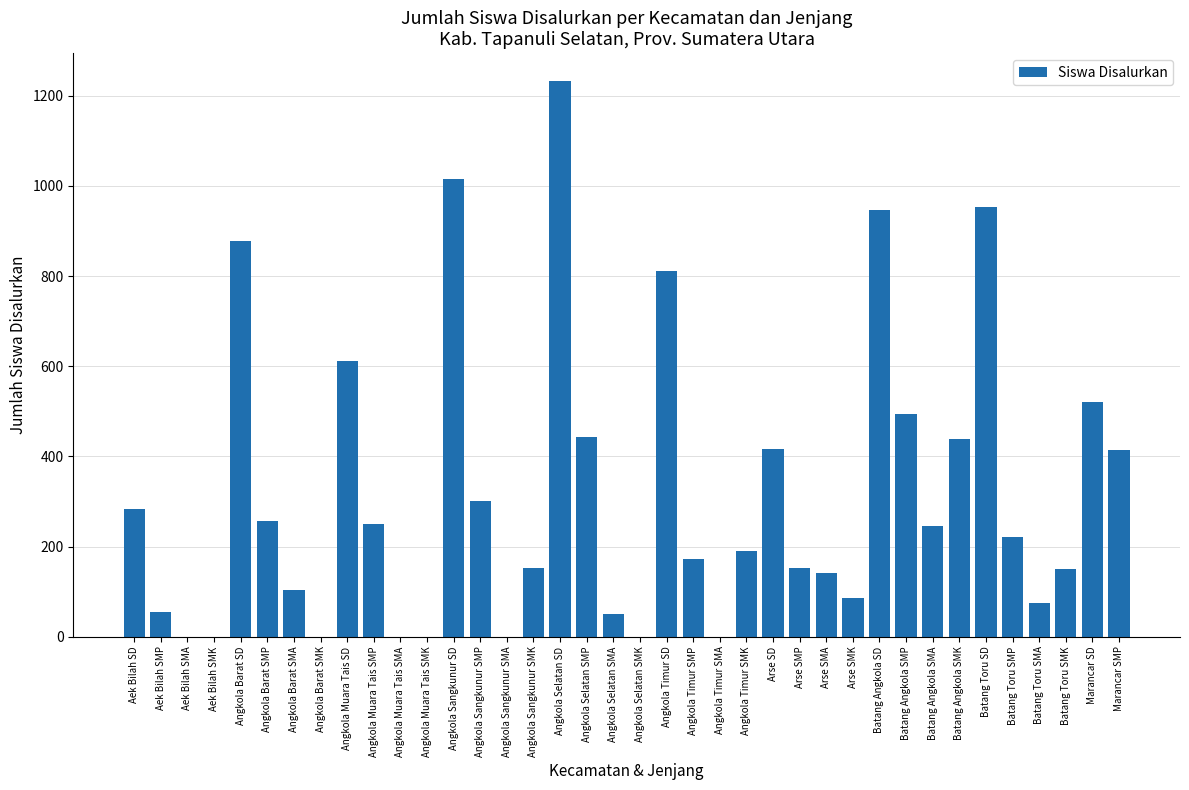

Approximately how many times larger is the value at Angkola Sangkunur SD compared to Angkola Barat SMA?

9.8